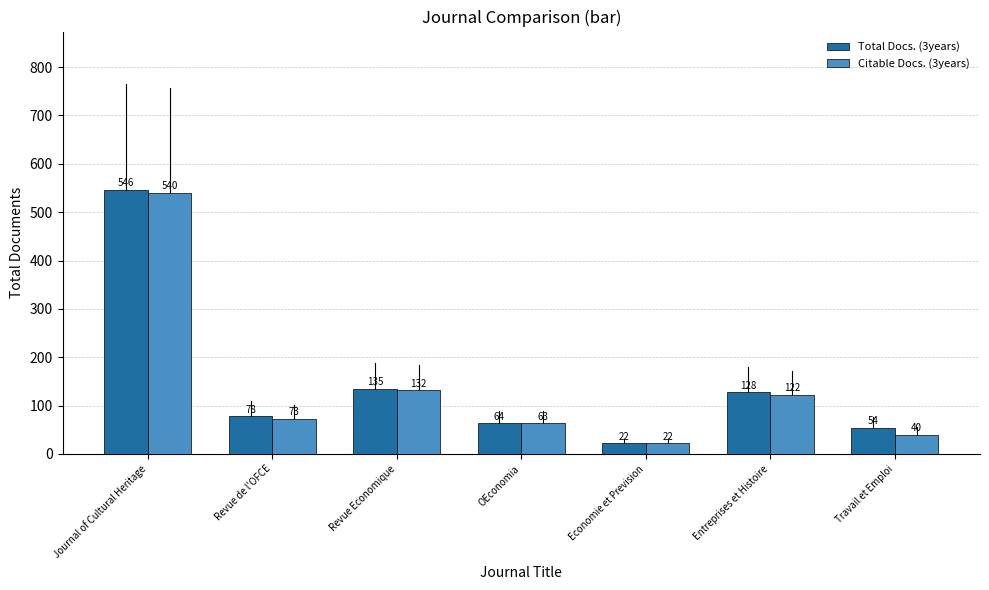

Between Journal of Cultural Heritage and Economie et Prevision, which series saw the biggest shift?

Total Docs. (3years)